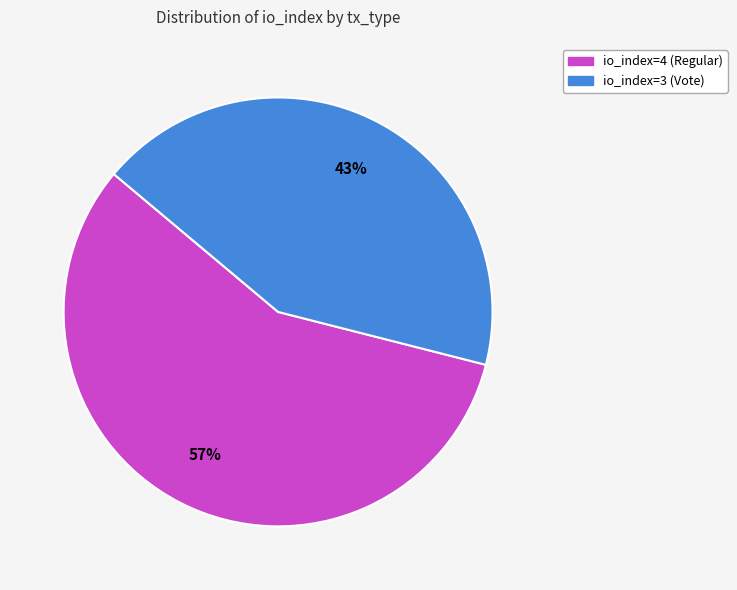

What is the majority slice?

io_index=4 (Regular)